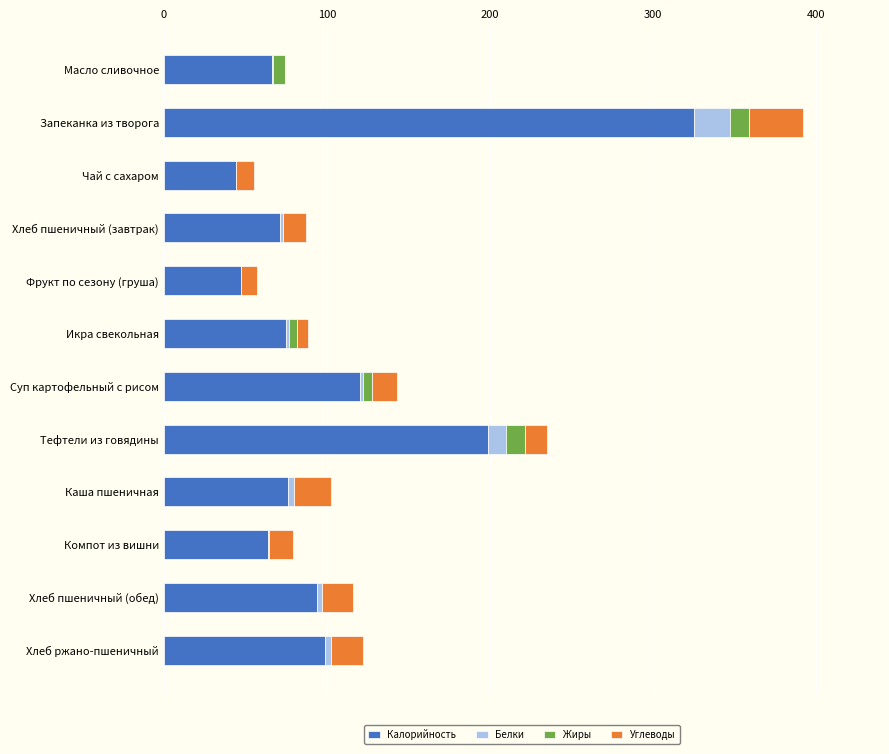

At which category is the sum across all series the highest?

Запеканка из творога